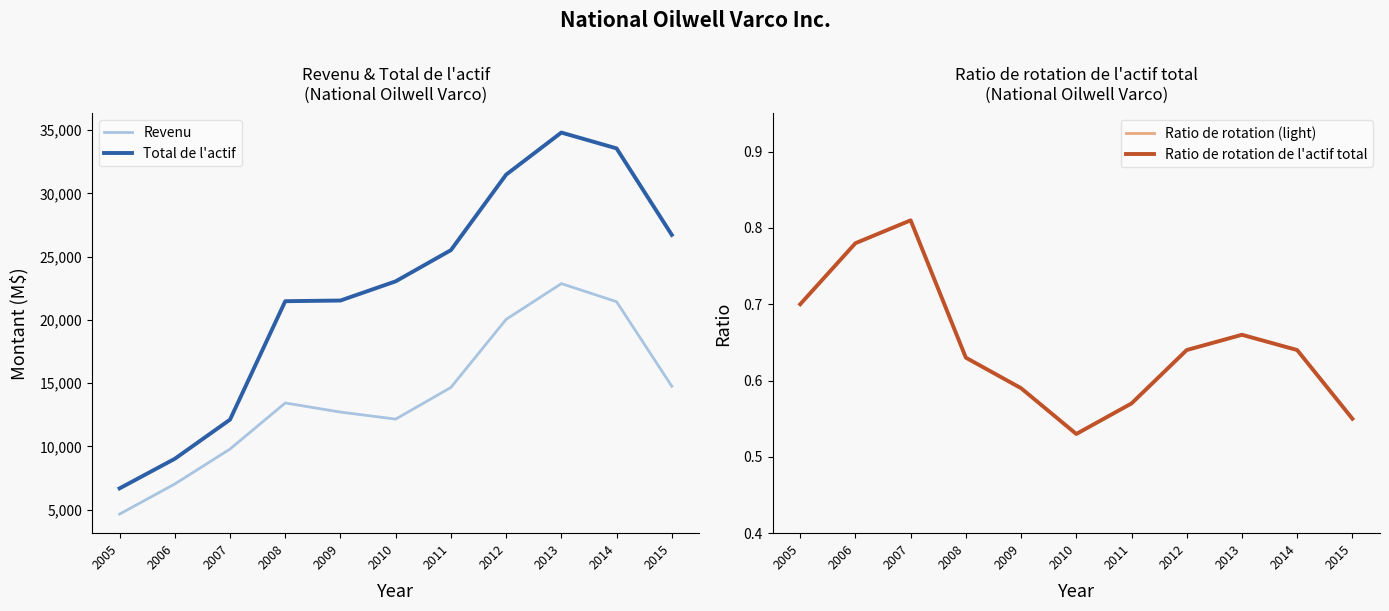

What is the total value across all series at 2010?

35207.1